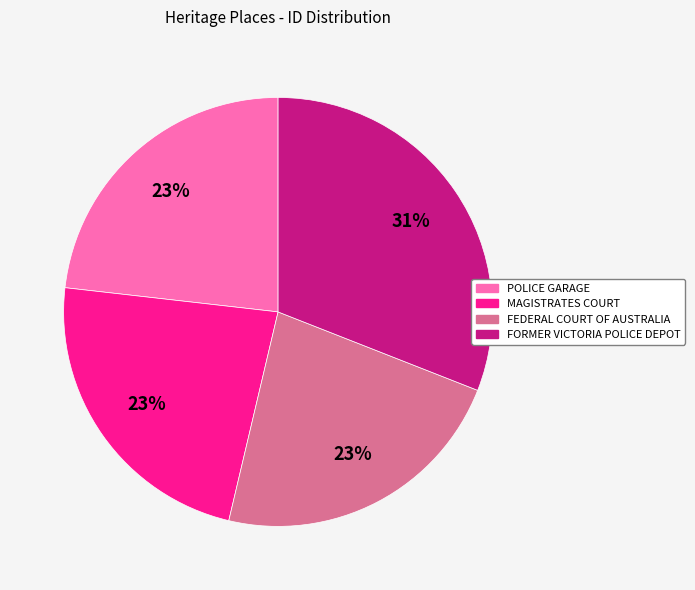

What is the ratio of the value at FORMER VICTORIA POLICE DEPOT to the value at MAGISTRATES COURT?

1.3